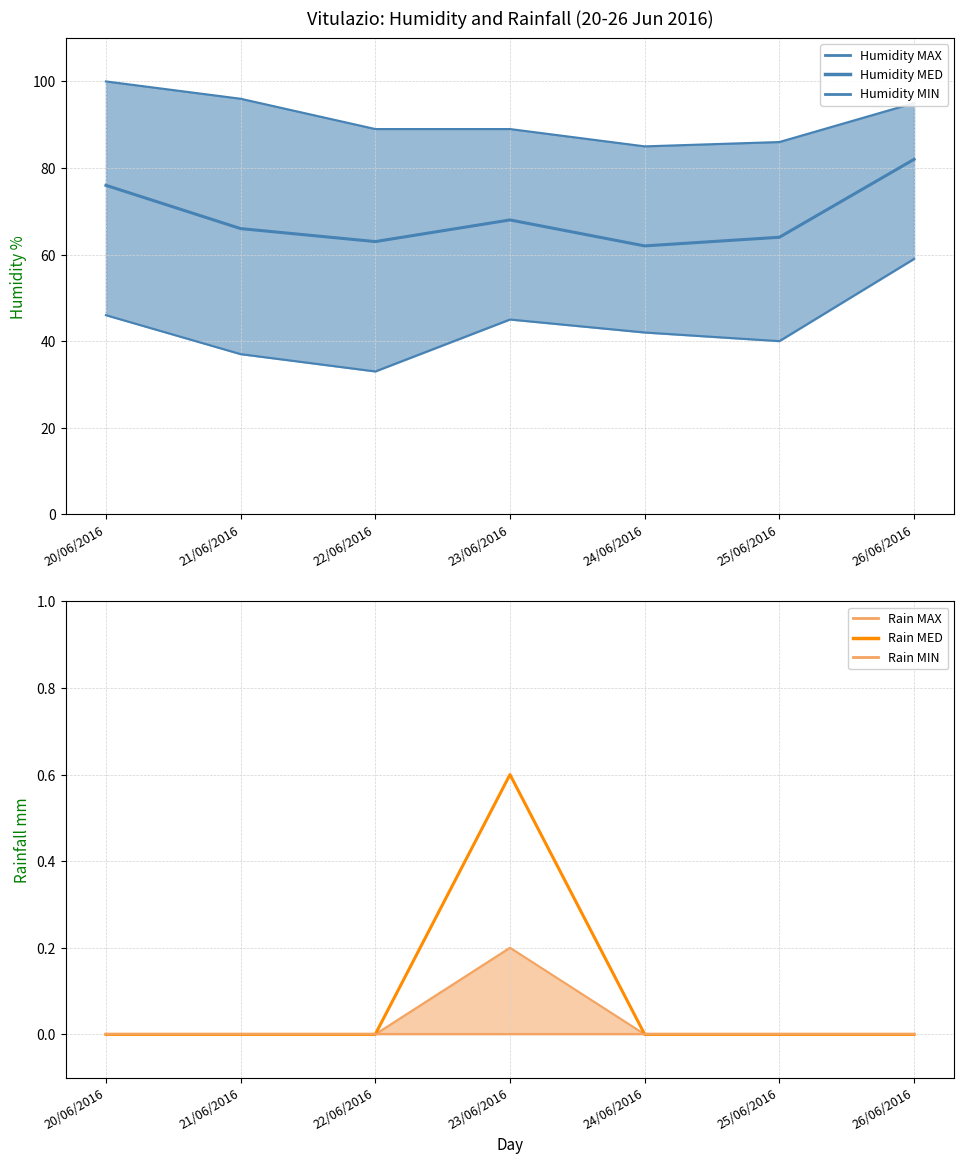

What value does the Humidity MED series have at 22/06/2016?

63.0